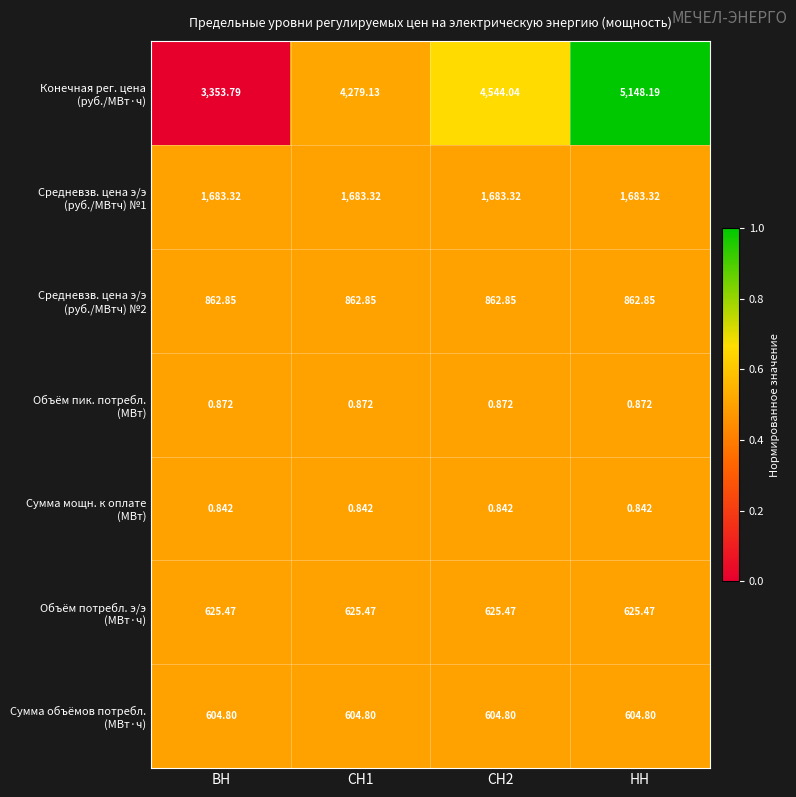

At which category is the sum across all series the highest?

НН